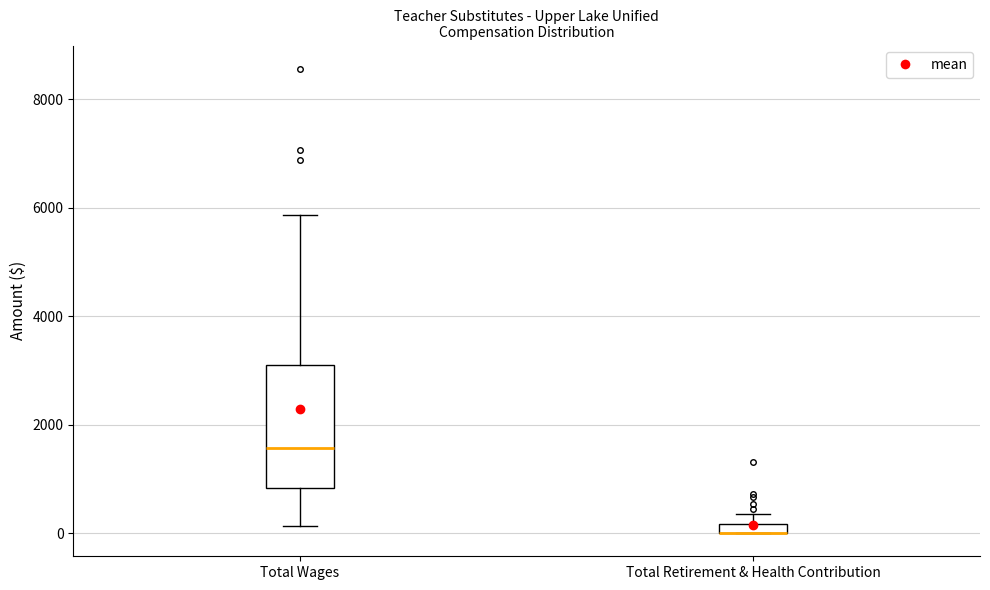

Comparing the boxes themselves (not the whiskers), which one is the tallest?

Total Wages